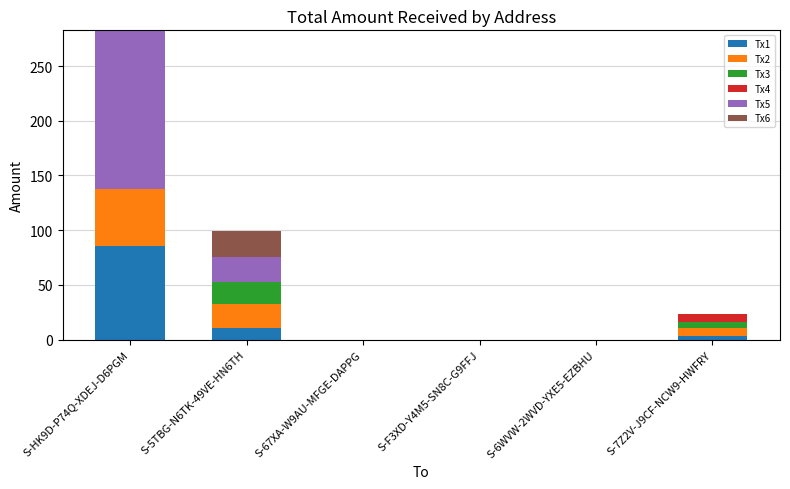

At which category is the sum across all series the highest?

S-HK9D-P74Q-XDEJ-D6PGM